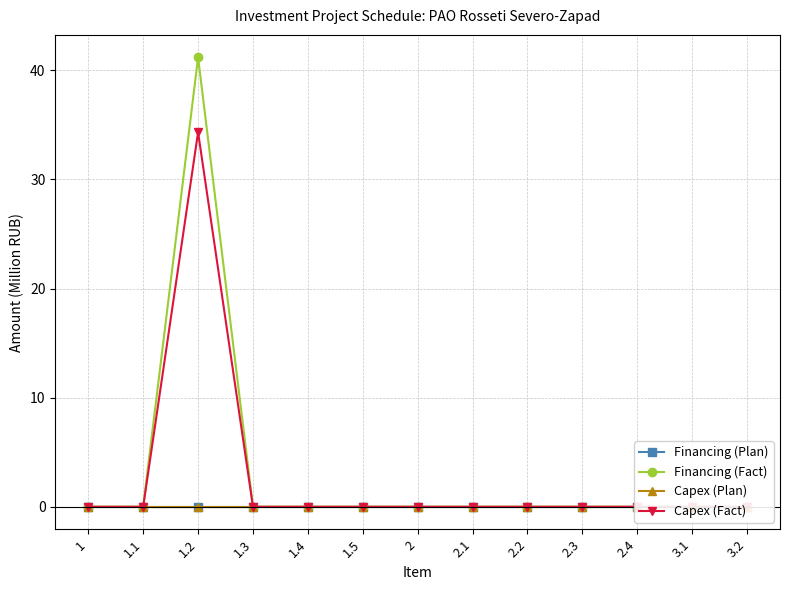

Where is Financing (Plan) nearest to the value 0?

1